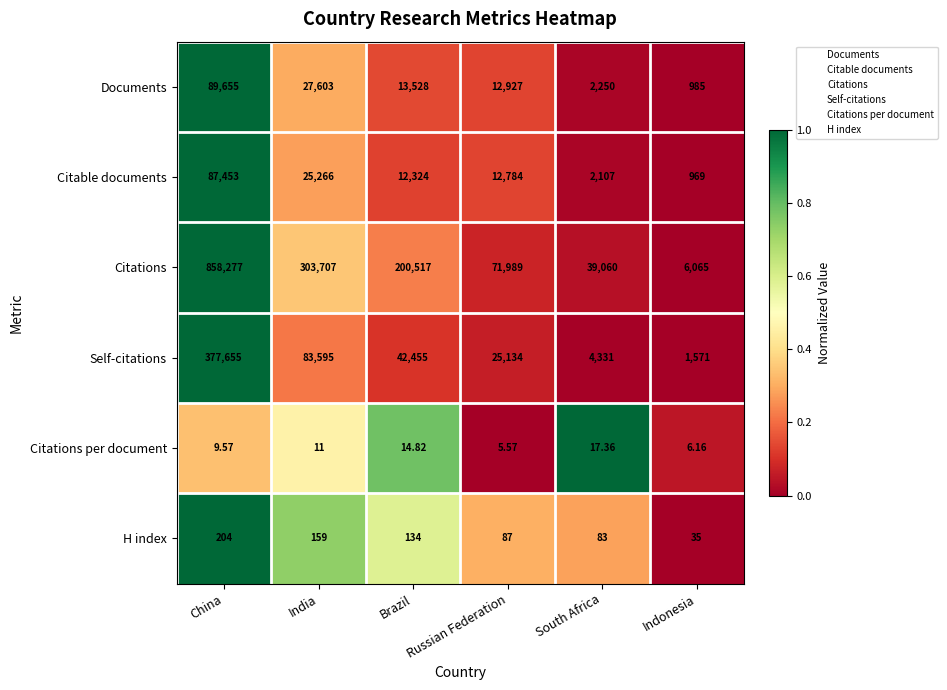

Which category has the highest value across all series?

China